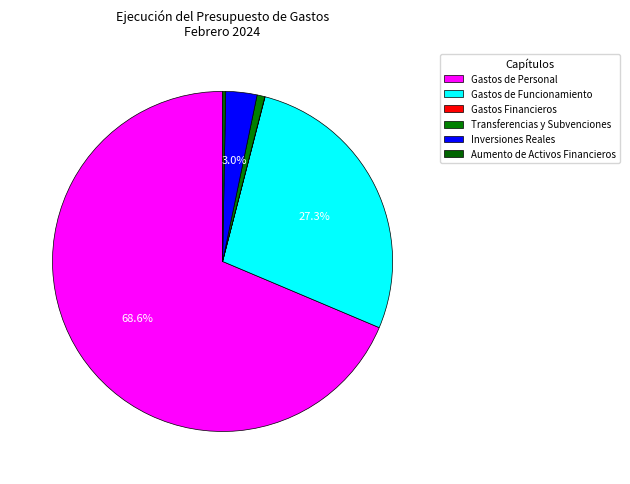

How many segments does this pie chart have?

6